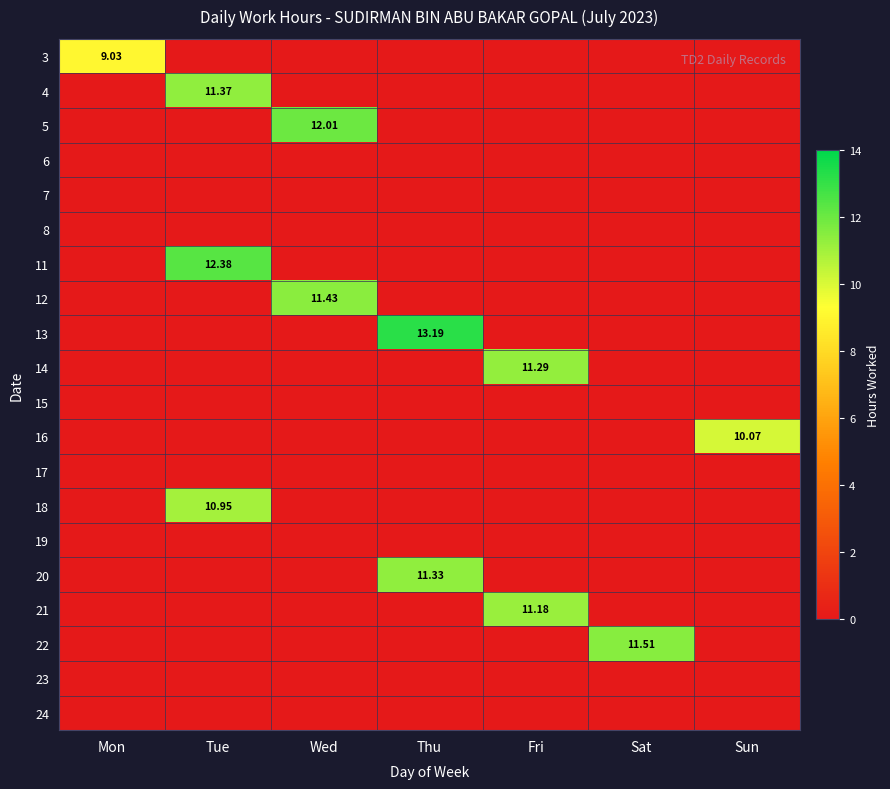

At how many categories does at least one series exceed 0?

7